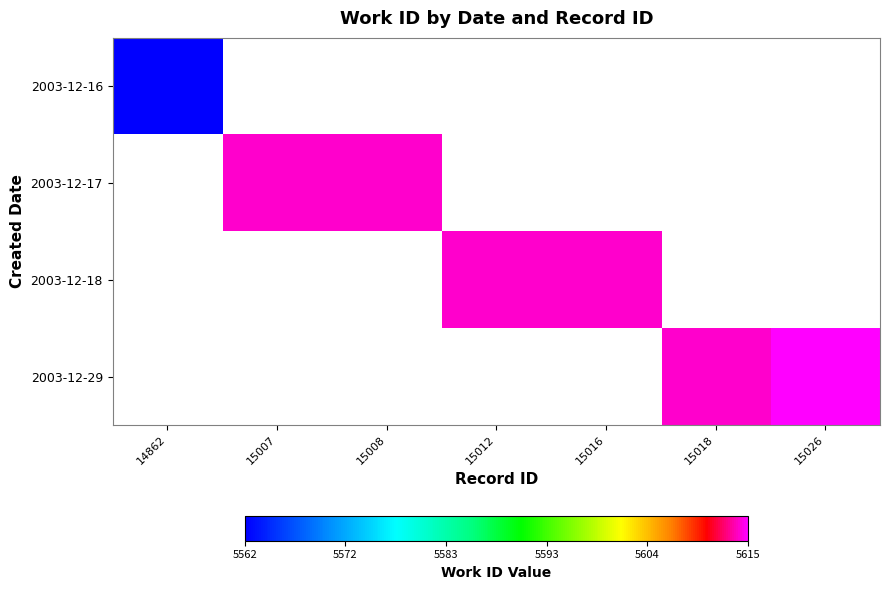

Between 14862 and 15008, which is larger?

15008